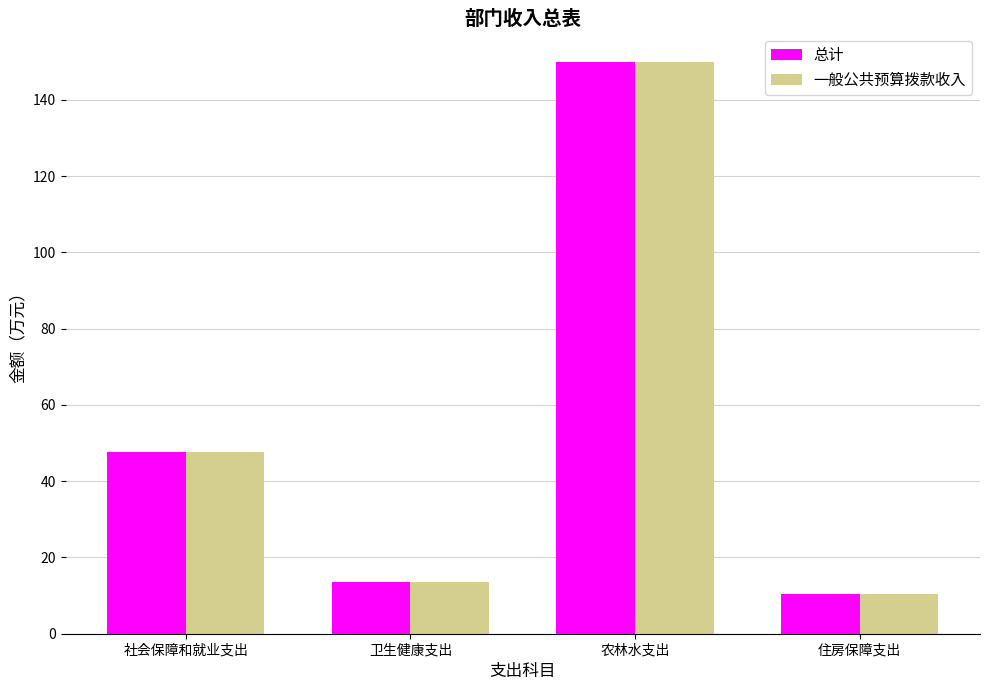

The 总计 series shows 81.5 at 社会保障和就业支出. True or false?

False